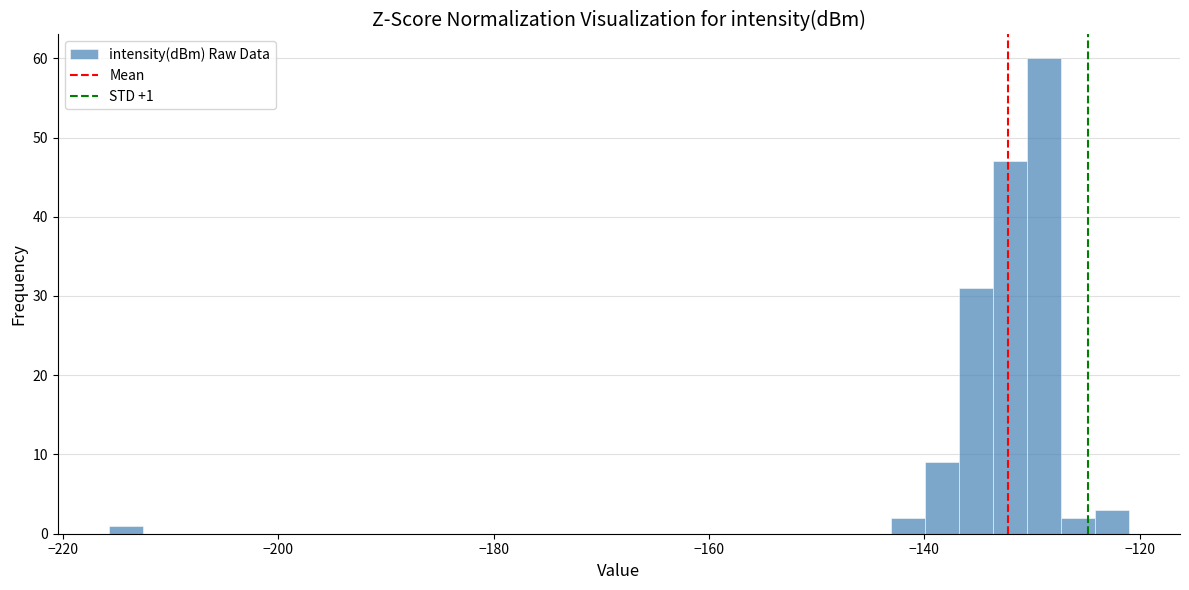

Read against the x-axis, roughly where is the centre of the tallest bar?

-128